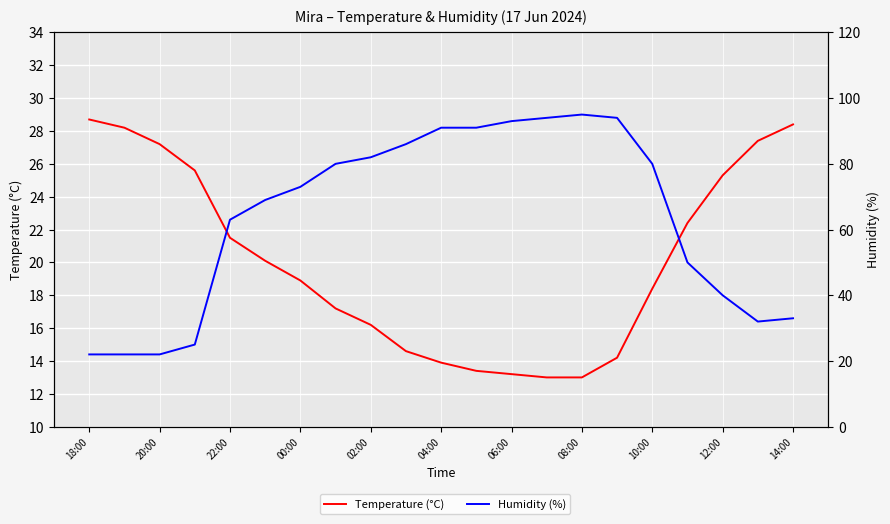

What value does the Humidity (%) series have at 13?

94.0